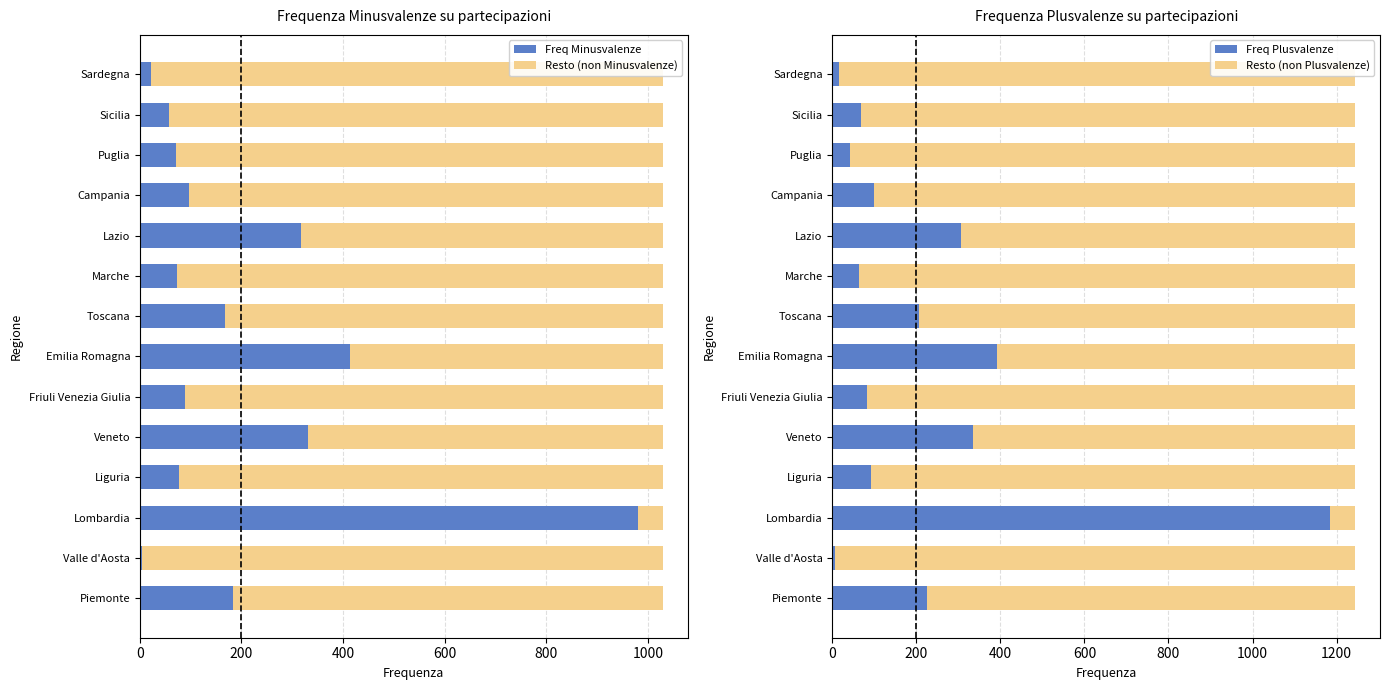

What is the sum of the Freq Minusvalenze values at Puglia and Friuli Venezia Giulia?

161